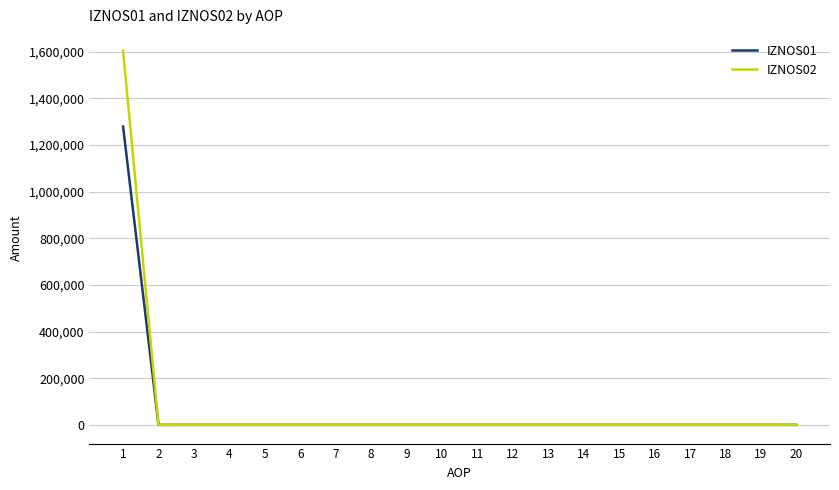

Which category has the highest value in the IZNOS02 series?

1